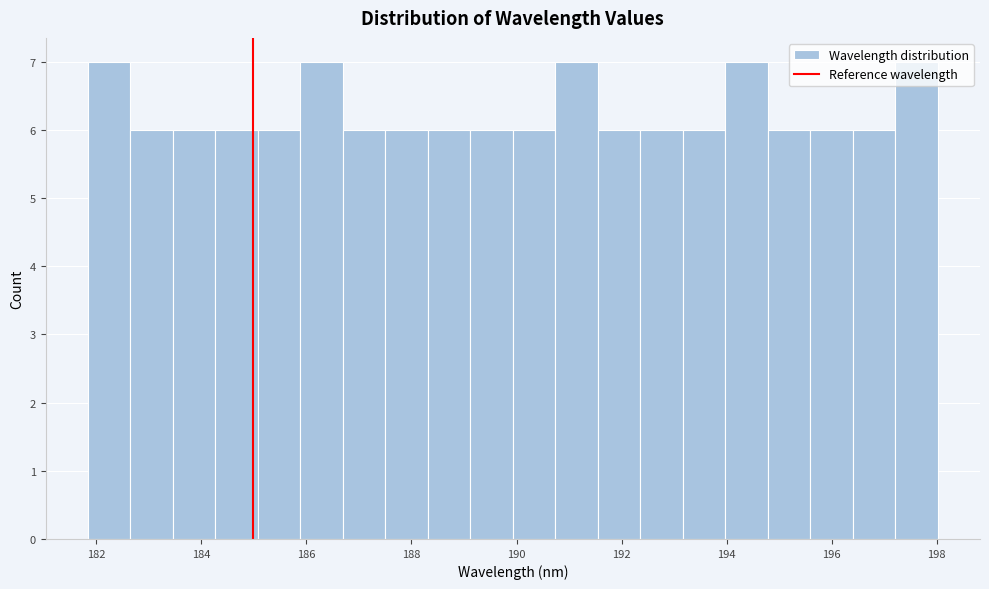

How tall is the bar that spans 181.8 to 182.6 on the x-axis? Neither the bar edges nor the heights are printed on the chart, so give them approximately, as read against the axes.

7